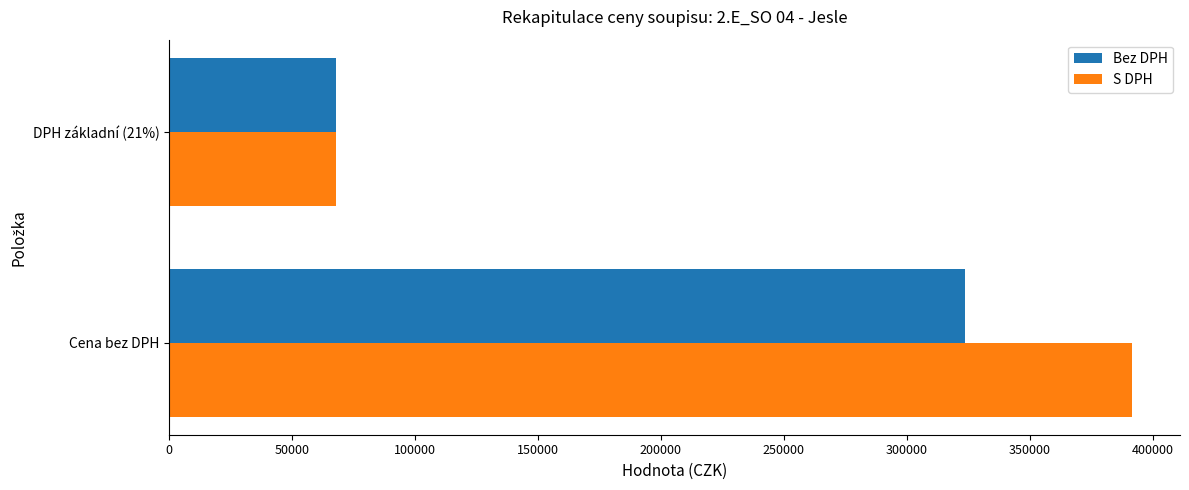

Rank the series by their maximum value, from highest to lowest.

S DPH, Bez DPH